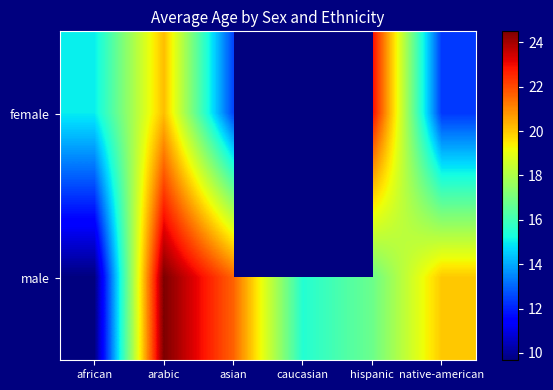

Which category has the highest value across all series?

arabic